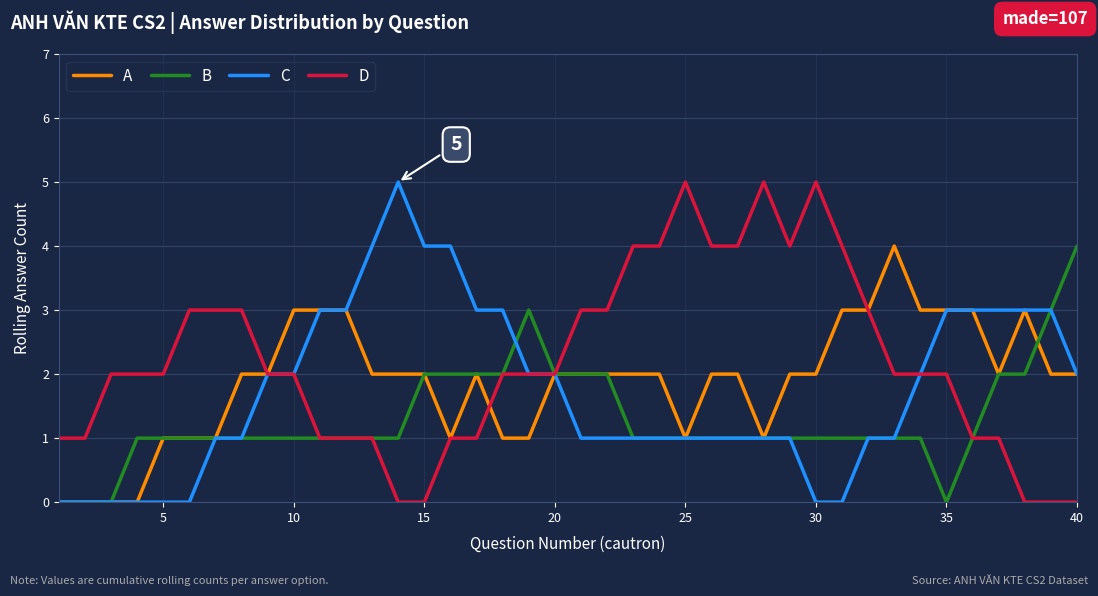

Rank the series by their average value, from lowest to highest.

B, C, A, D